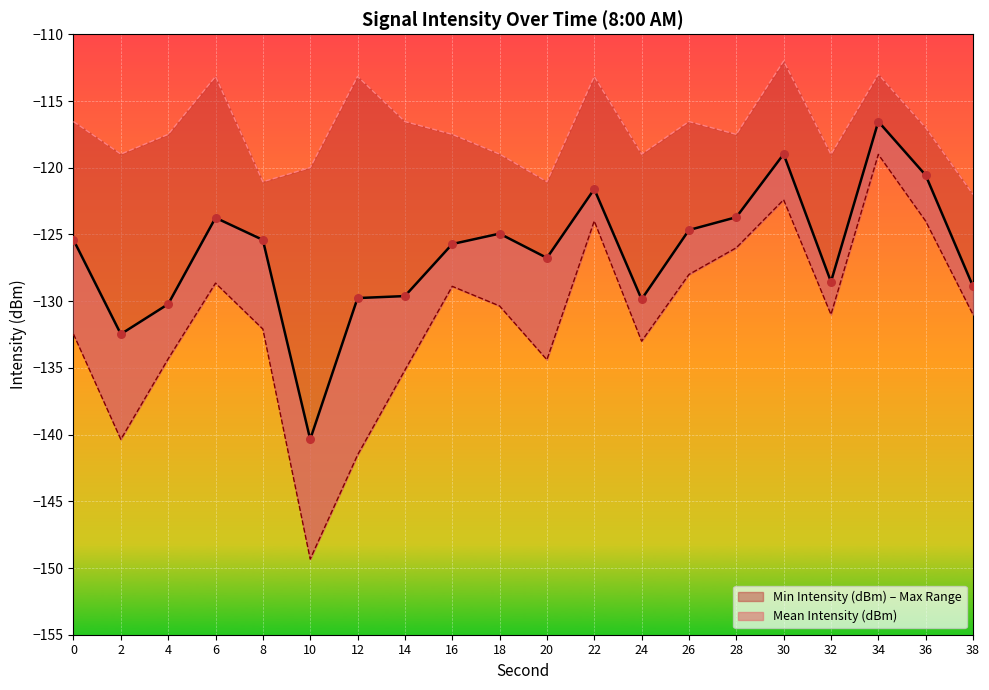

Which series has the widest spread of Y values?

Min Intensity (dBm)